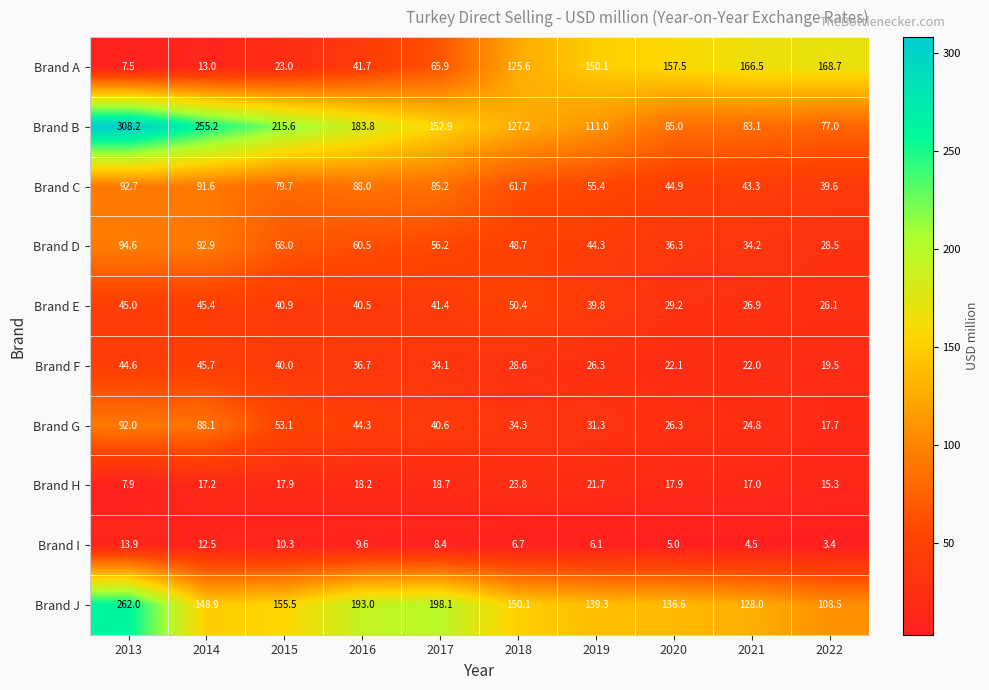

Between 2013 and 2021, which series saw the biggest shift?

Brand B